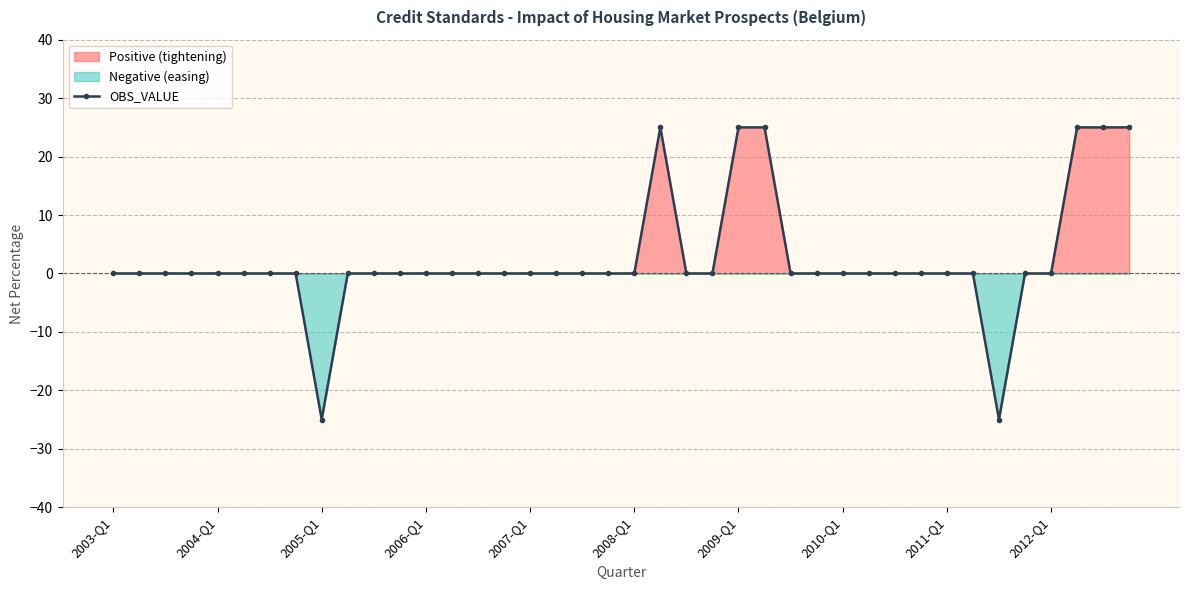

How many lines are shown in the chart?

1